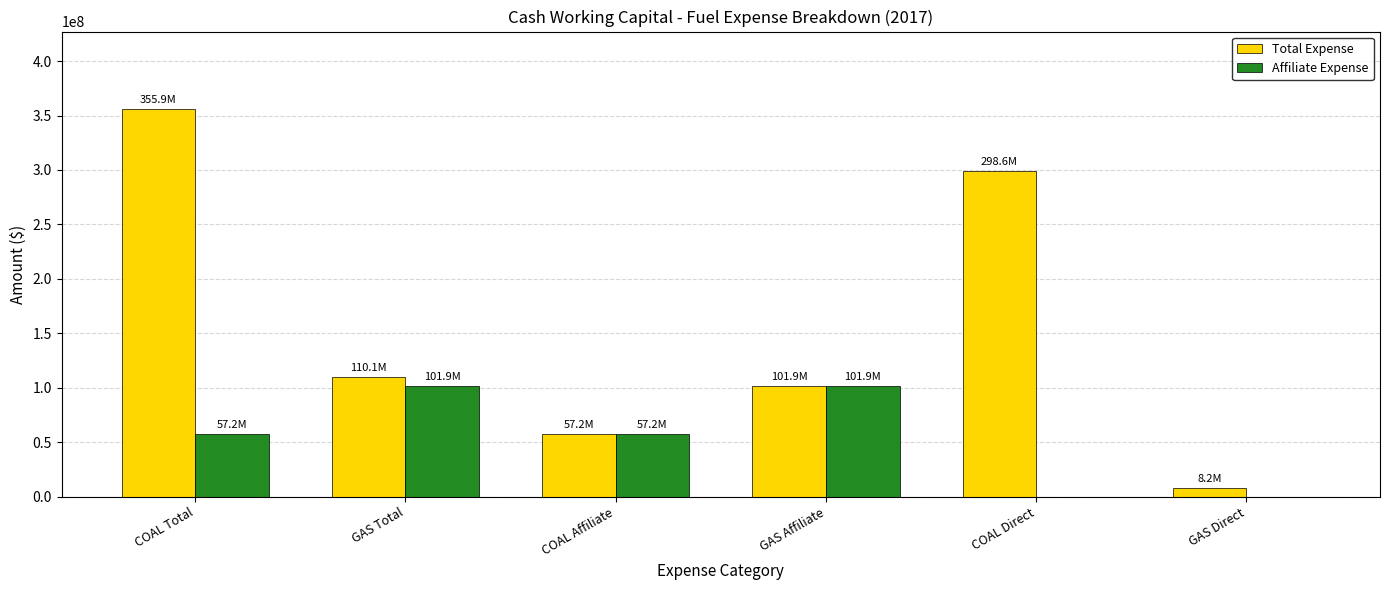

What is the total value across all series at COAL Affiliate?

114496318.2